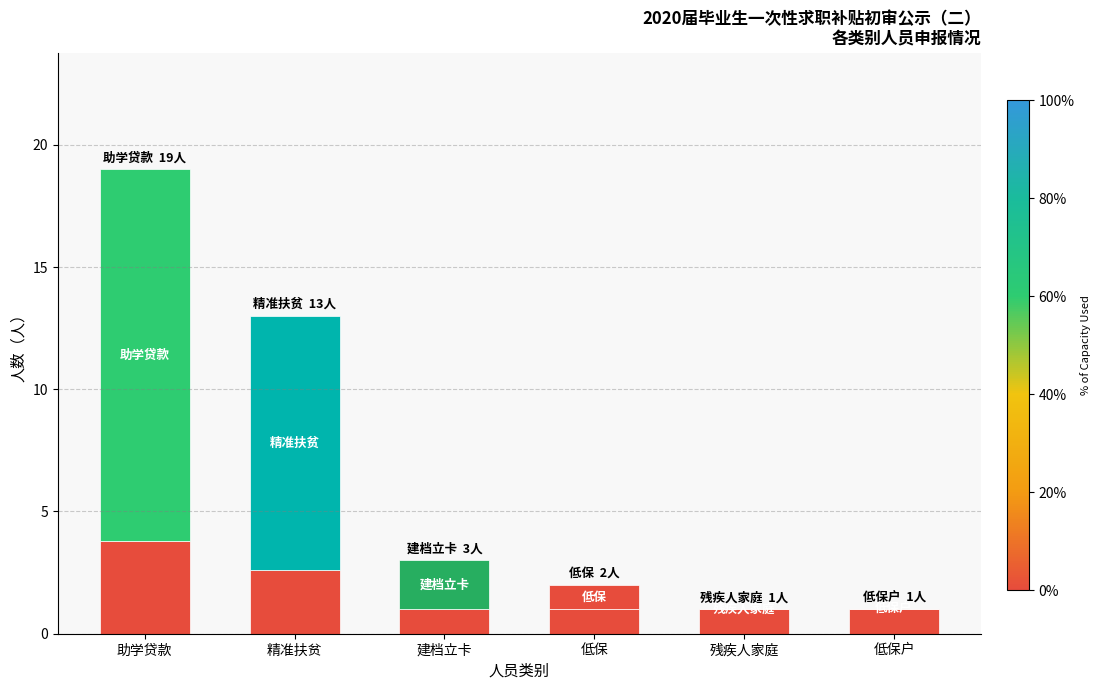

How many distinct data groups are displayed?

2